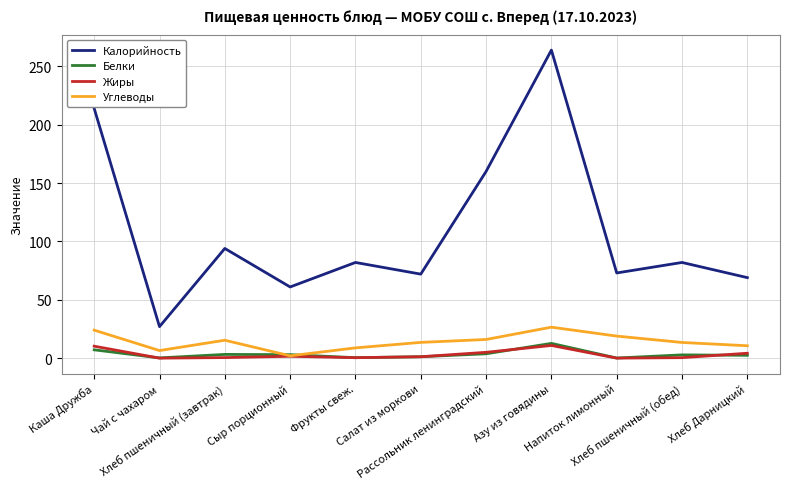

What is the sum of all Калорийность values?

1198.0